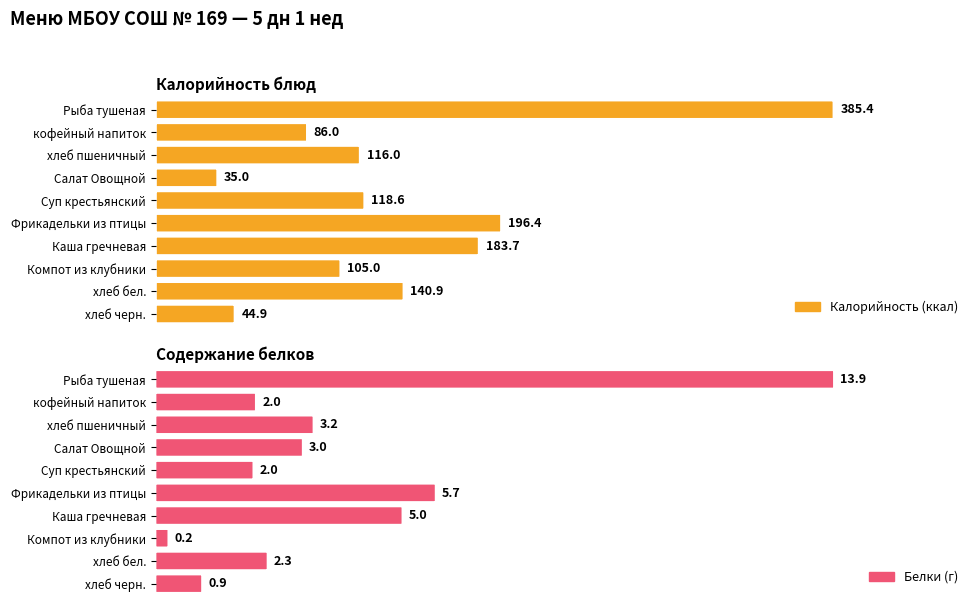

What is the average value of the Белки series?

3.8